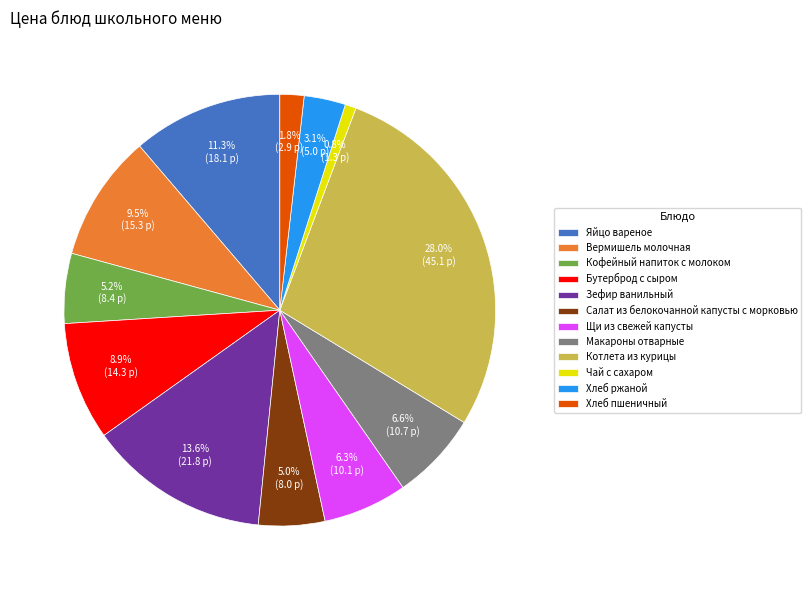

To the nearest percent, what is the difference between the largest and smallest slice percentages?

27%